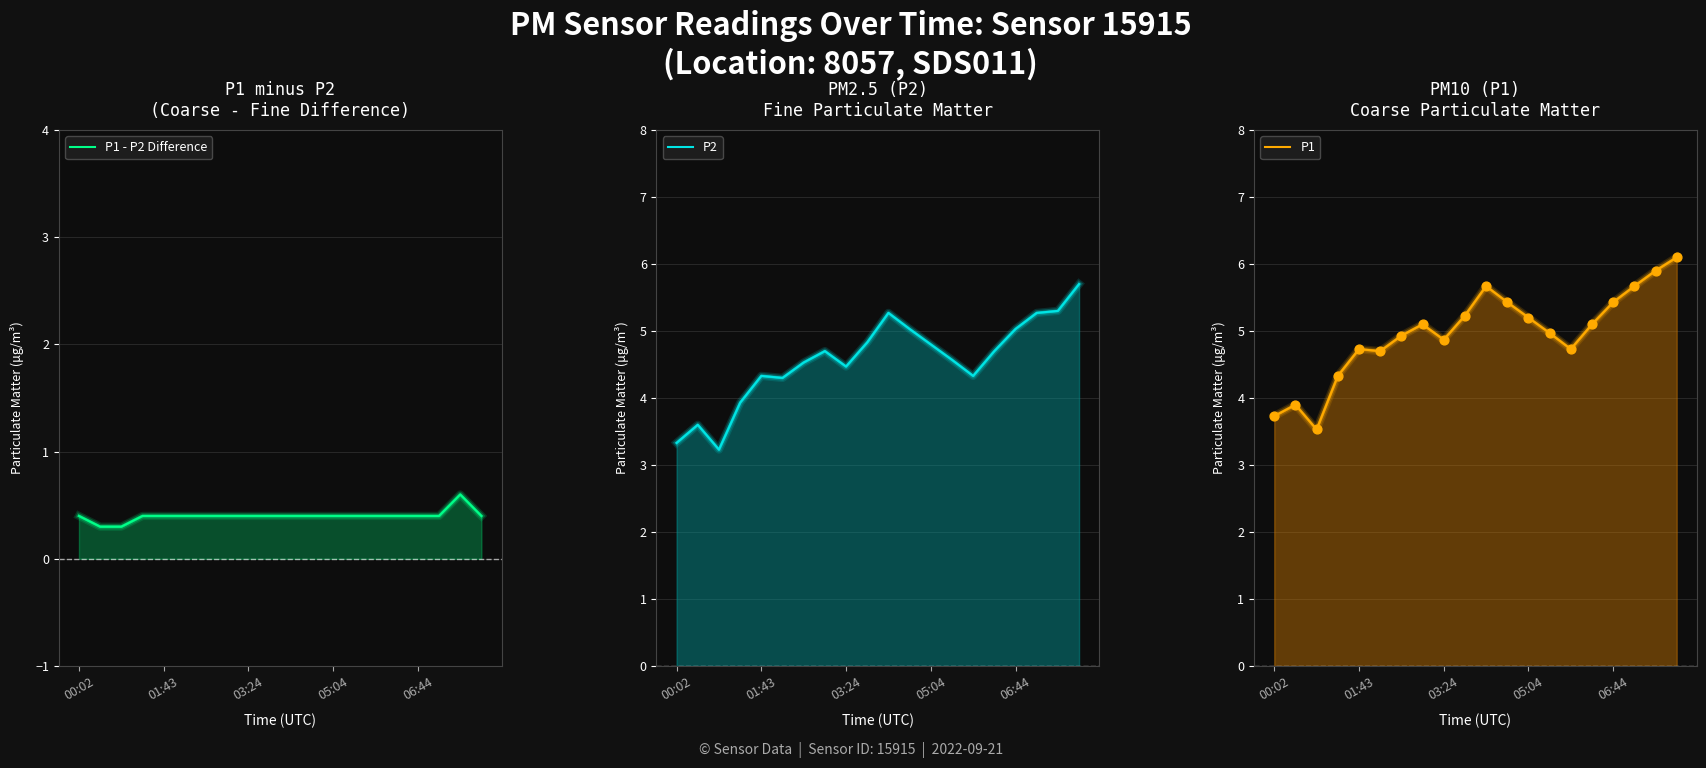

At which category is the sum across all series the highest?

19